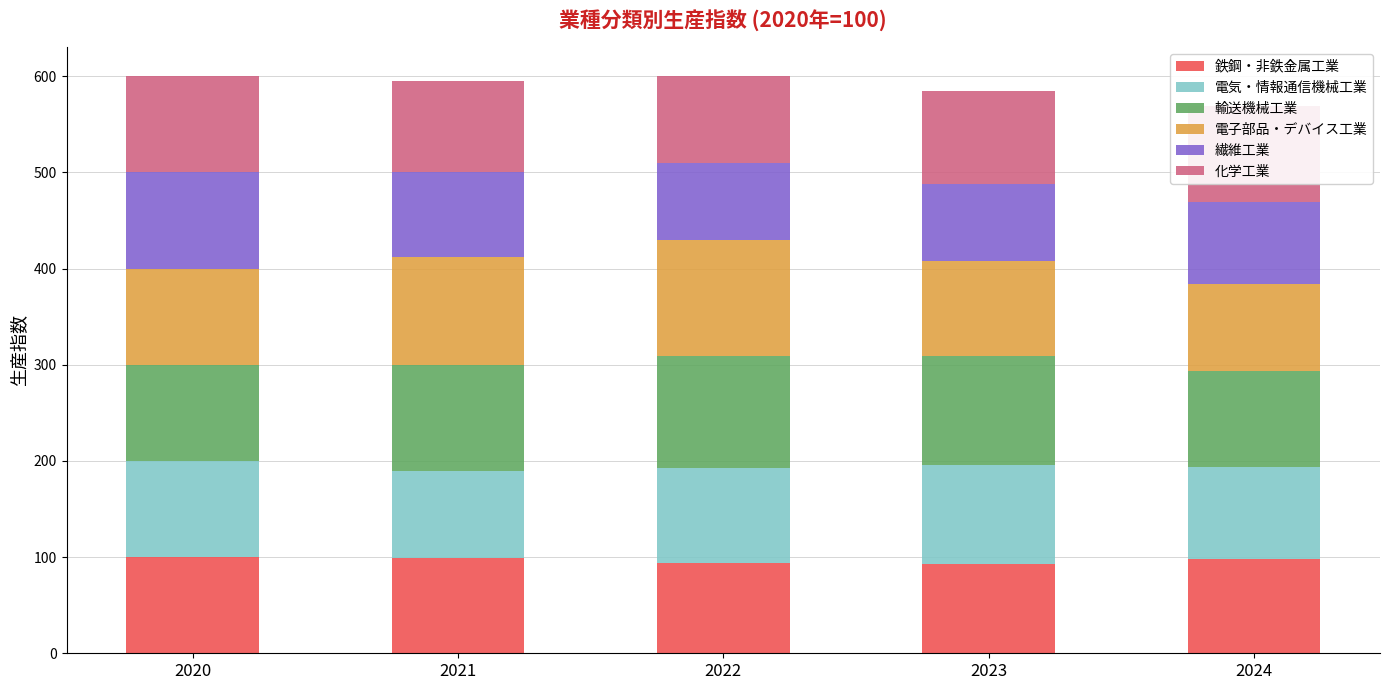

What is the minimum value for 鉄鋼・非鉄金属工業?

92.7